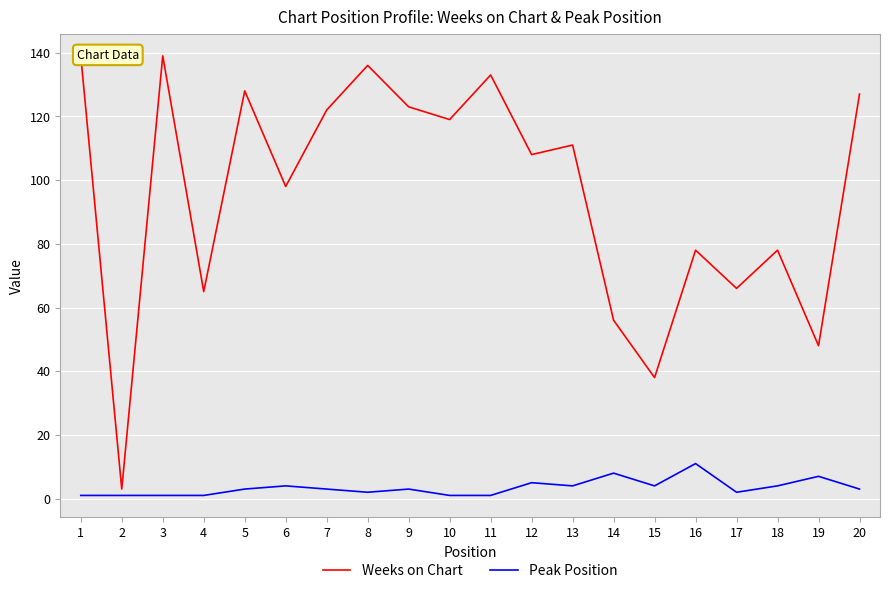

Is it true that Peak Position equals 1 at 10?

True